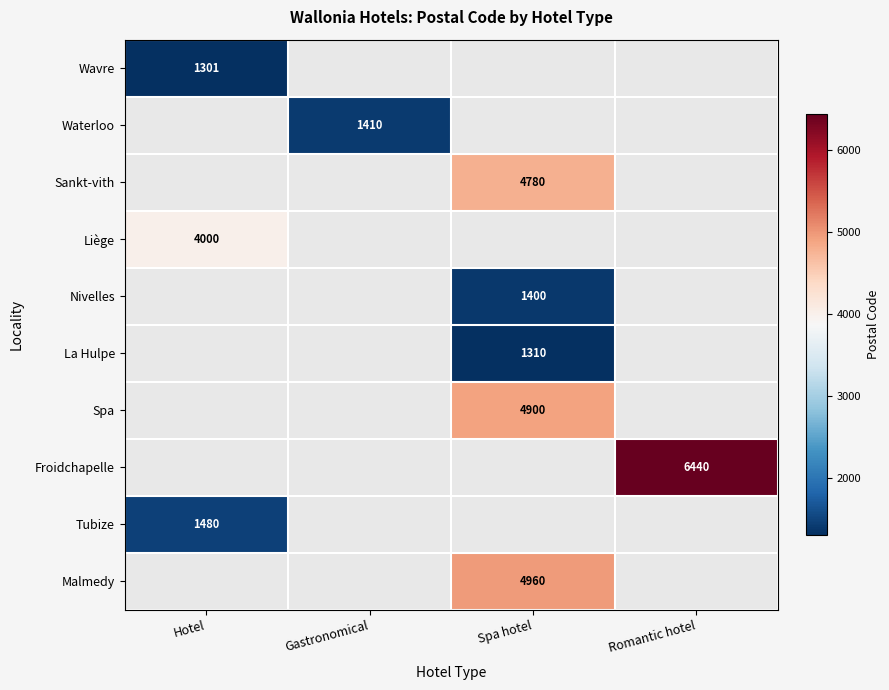

True or false: Liège has a value of 4000 at Hotel.

True